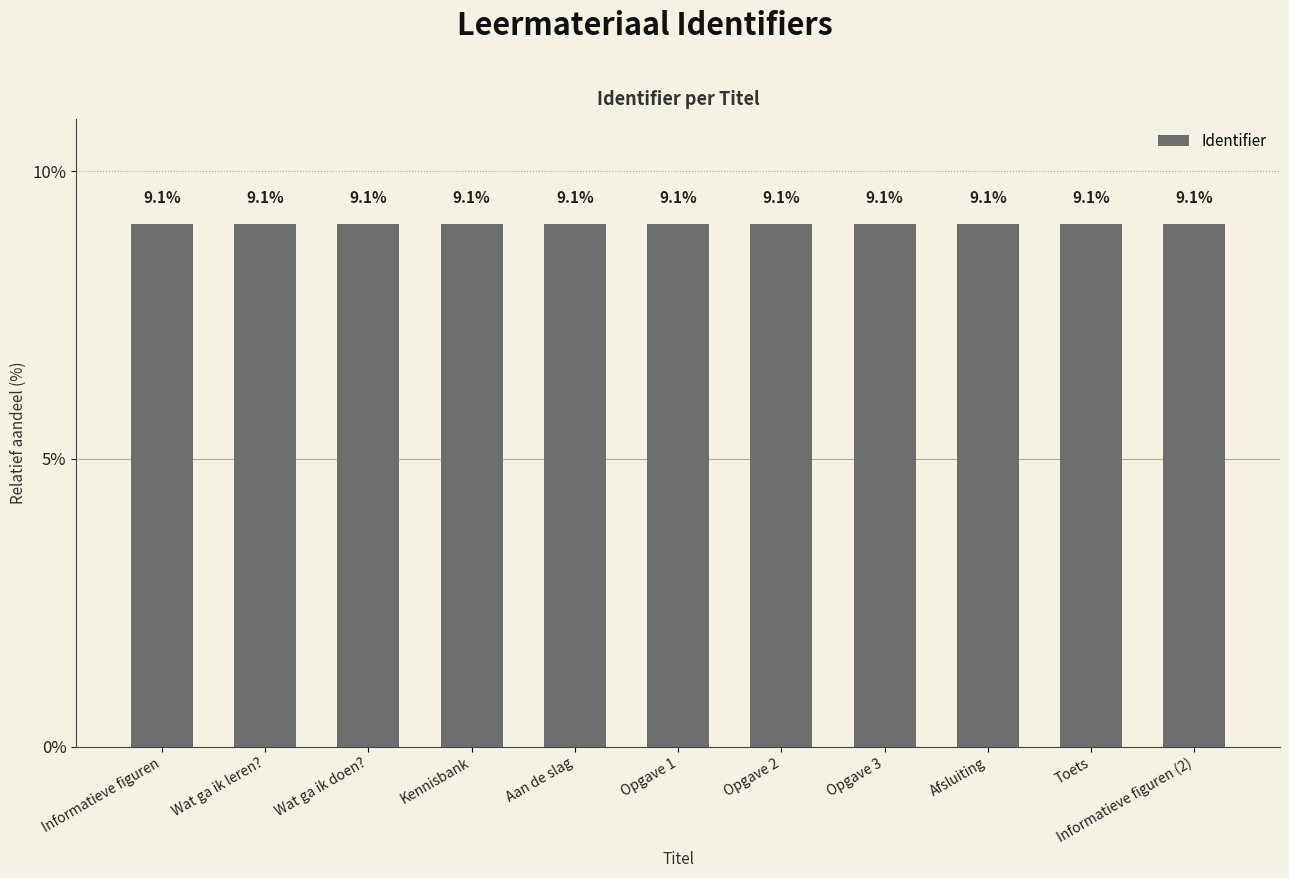

Reading left to right, transcribe all the data shown in this chart.

9.1	9.1	9.1	9.1	9.1	9.1	9.1	9.1	9.1	9.1	9.1